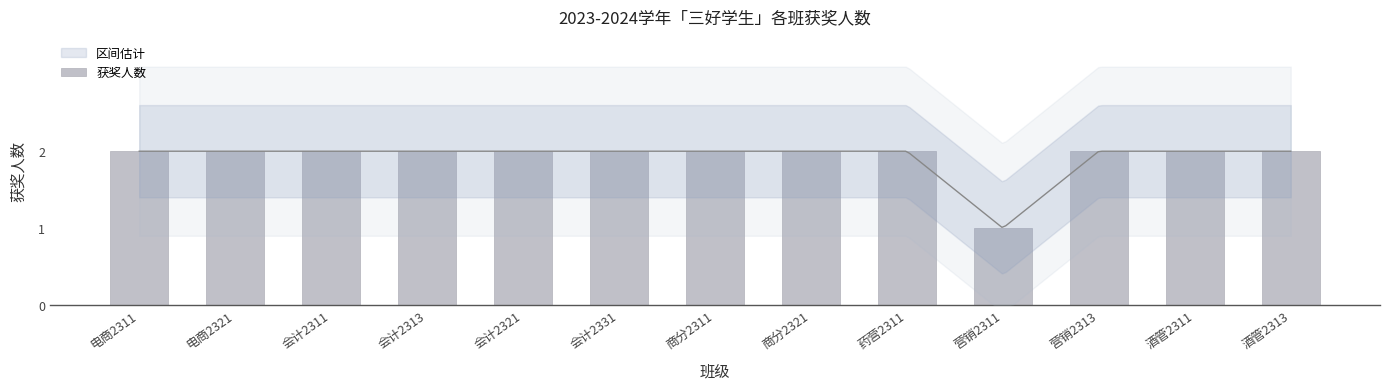

What is the label of the 8th bar from the left?

商分2321